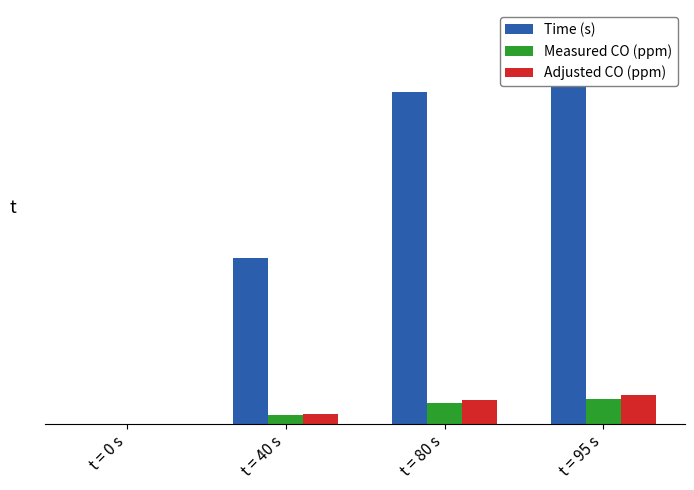

True or false: Adjusted CO (ppm) has a value of 4.2 at t = 40 s.

False